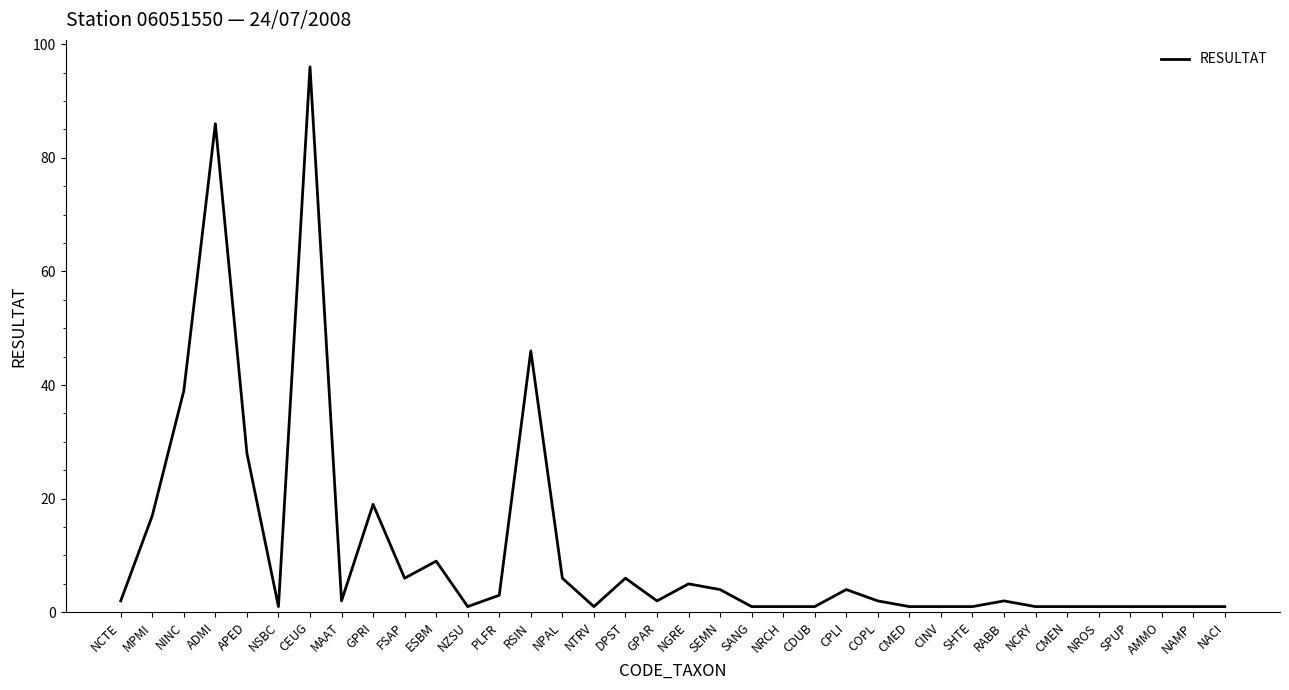

Which has a higher value, NCTE or NINC?

NINC